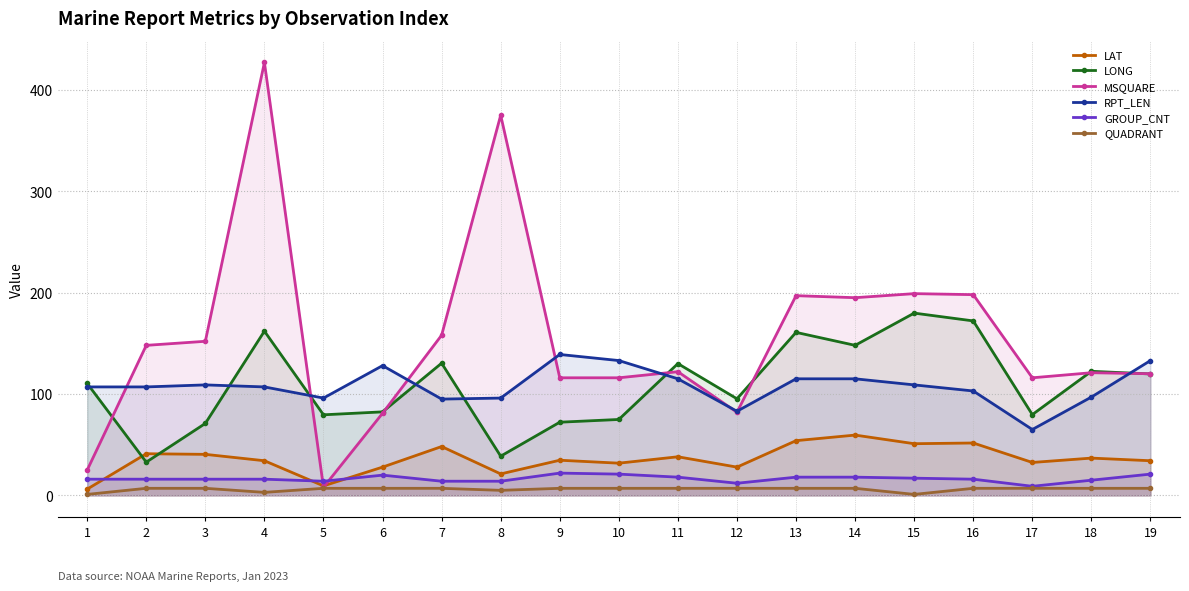

Which category has the highest value in the GROUP_CNT series?

9